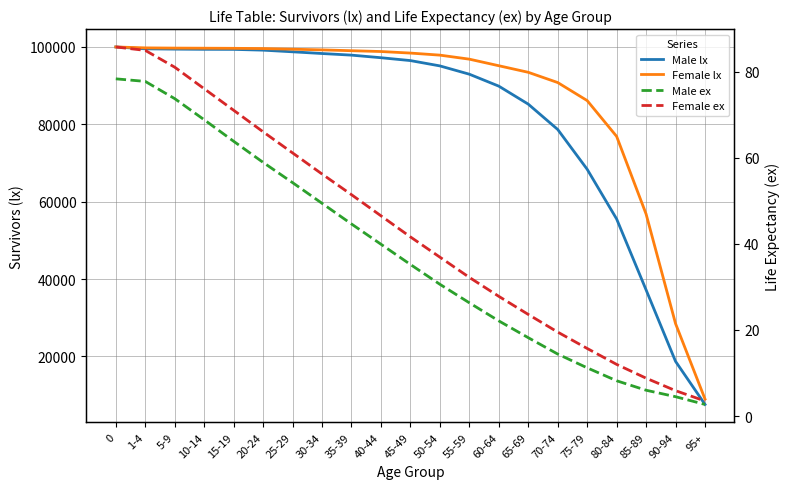

What position from the left is 30-34?

8